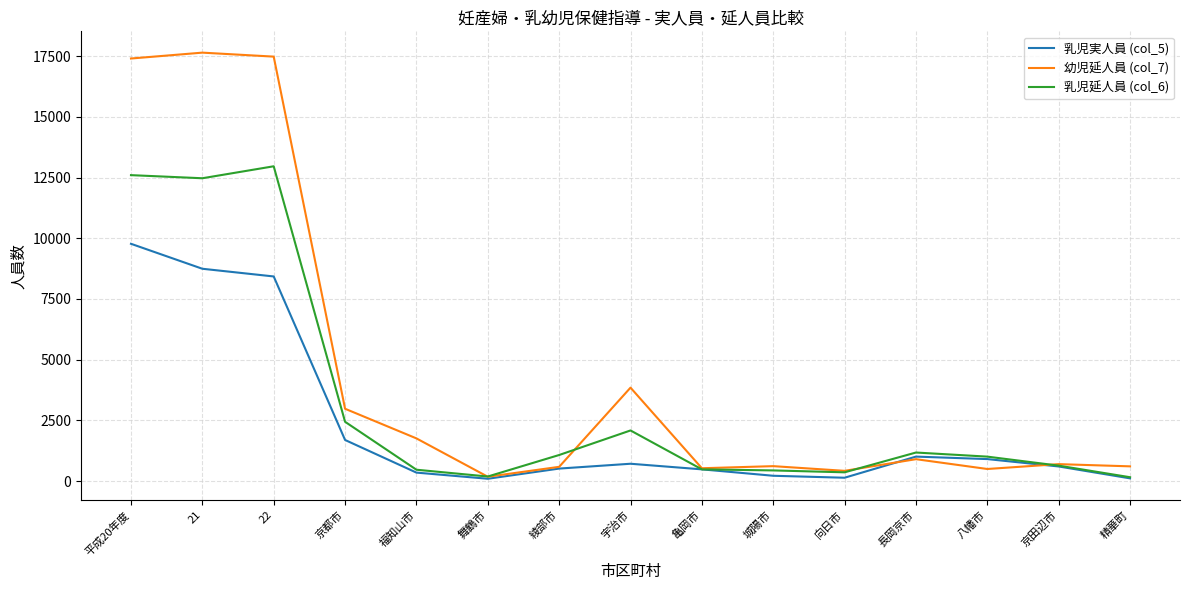

Is the value of 乳児延人員 (col_6) at 綾部市 greater than the value of 幼児延人員 (col_7) at 22?

No